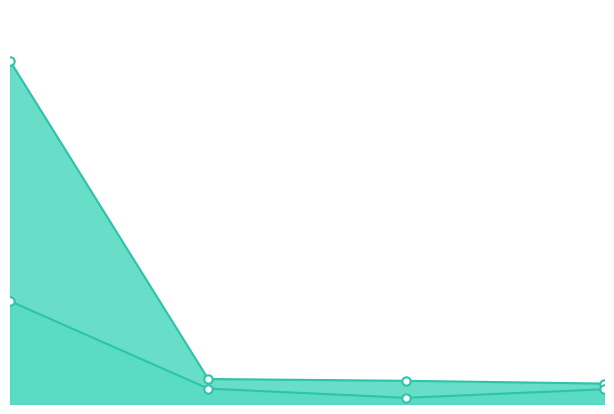

What is the sum of all Shares_line values?

1609687.0